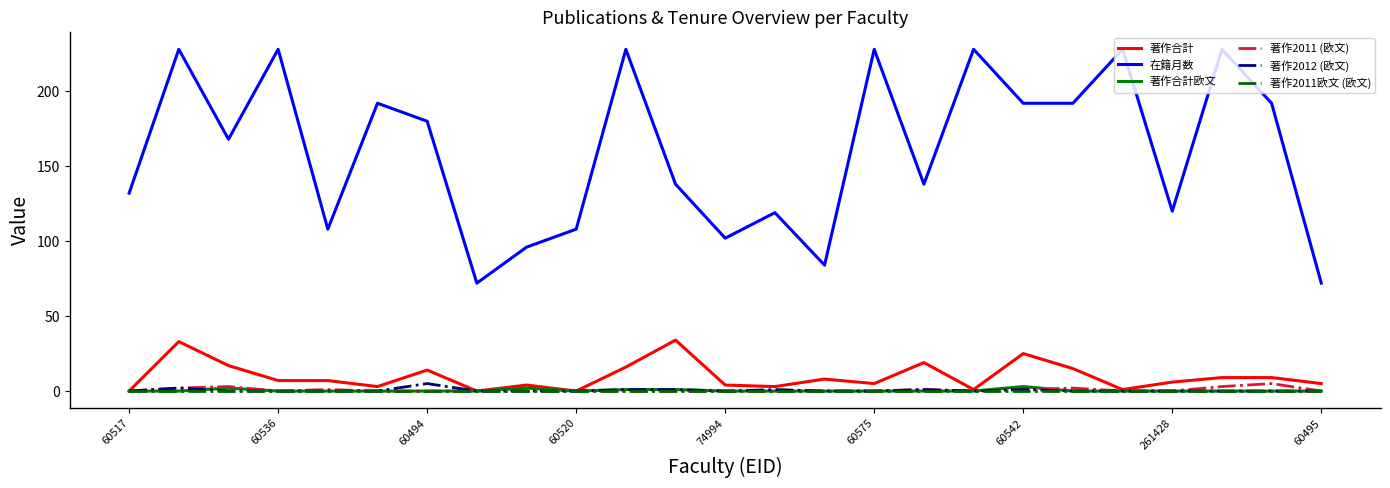

What is the greatest value displayed?

228